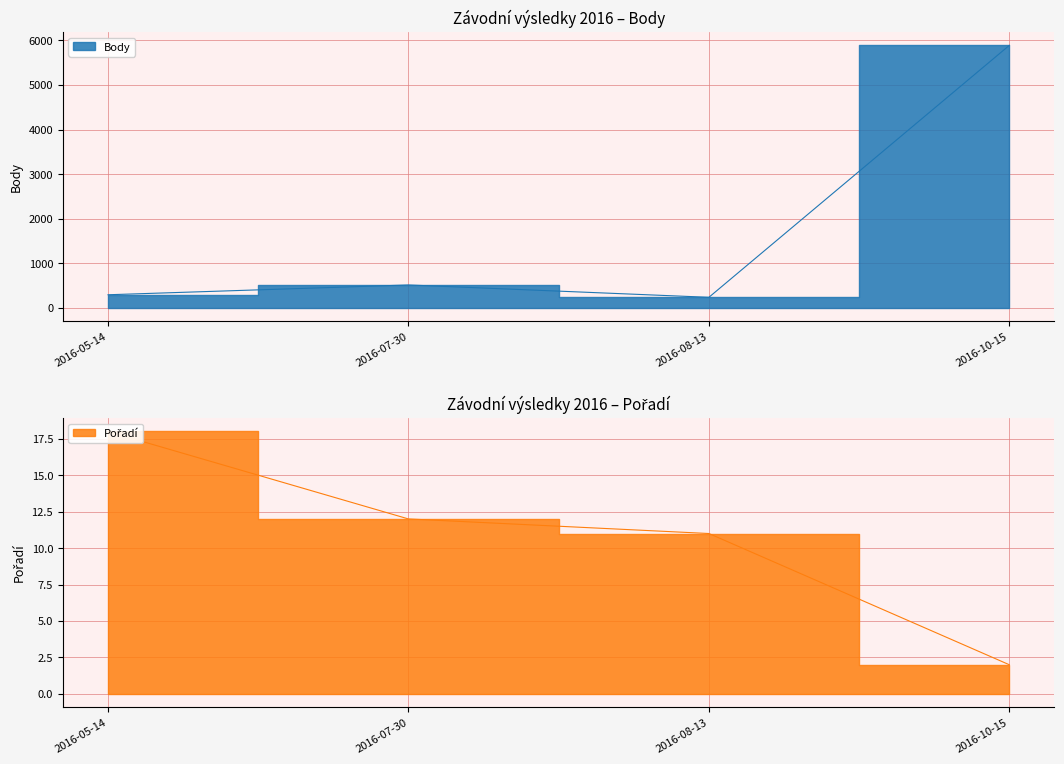

True or false: Pořadí and Body cross at least once.

False